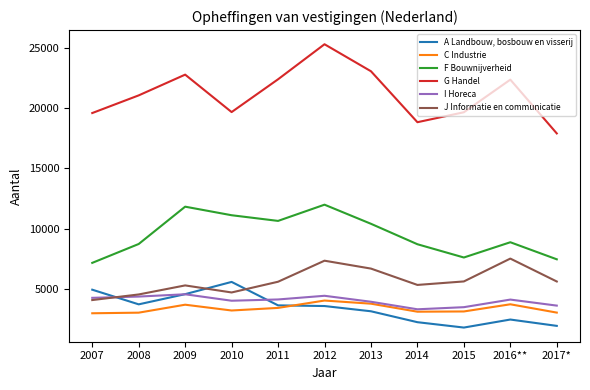

The value of A Landbouw, bosbouw en visserij at 2009 is 2128. True or false?

False